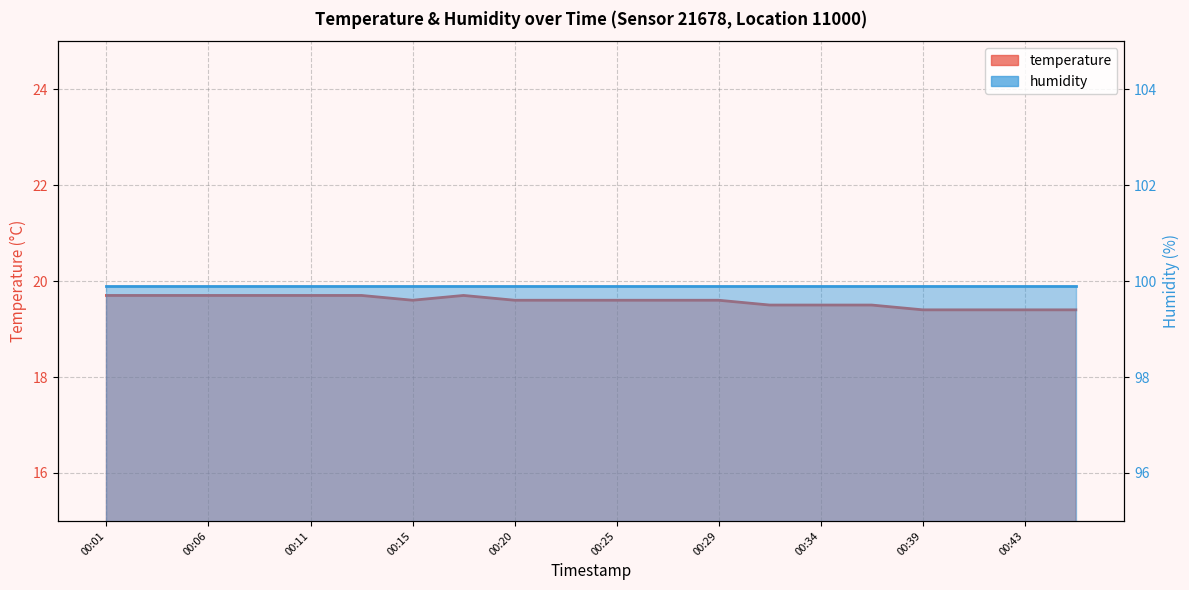

How many values are between 19 and 20?

20